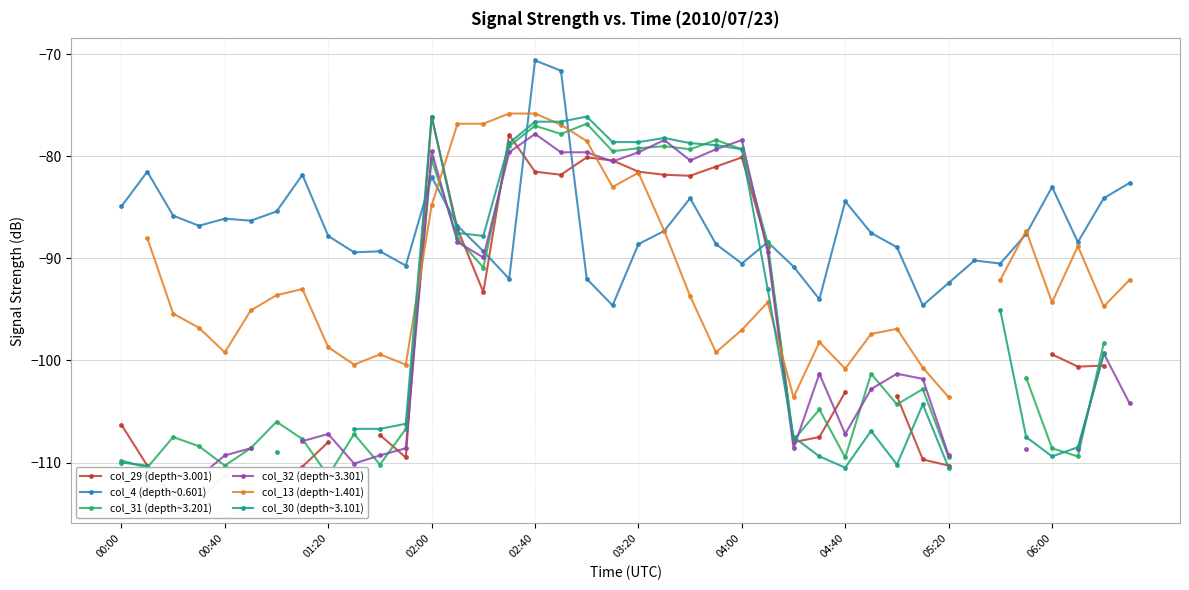

Is it true that col_4 (depth~0.601) equals -131.7 at 02:00?

False